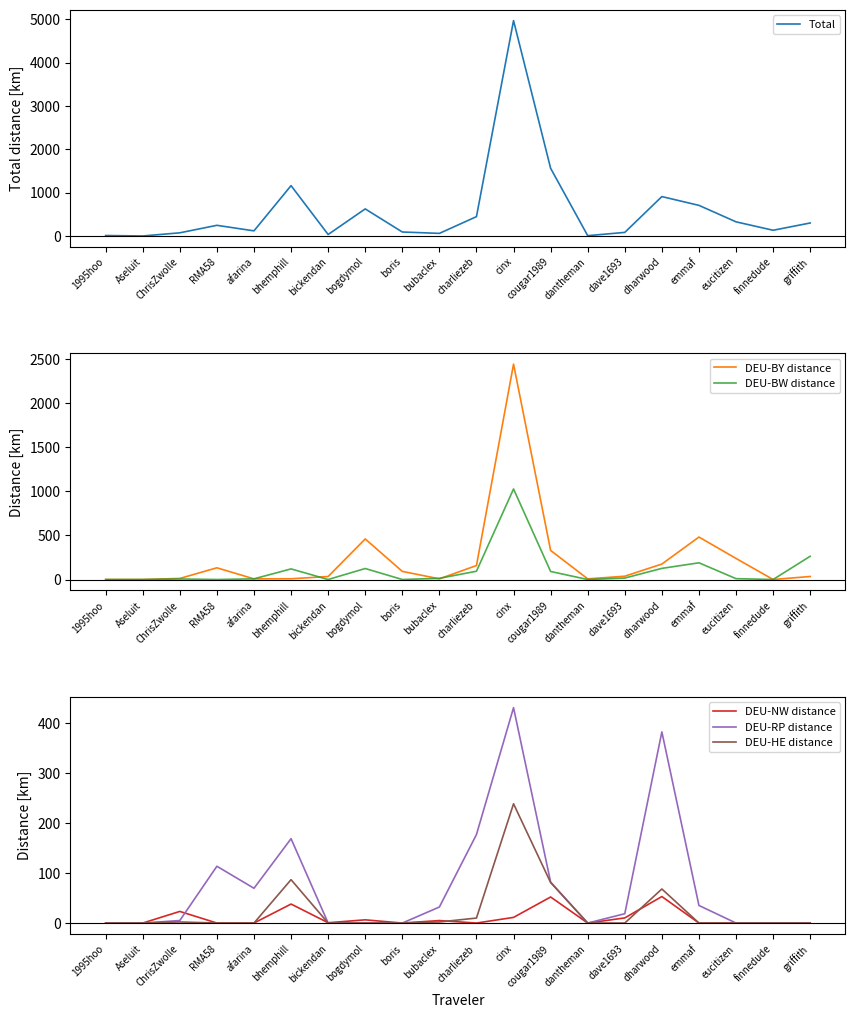

How many lines are shown in the chart?

6